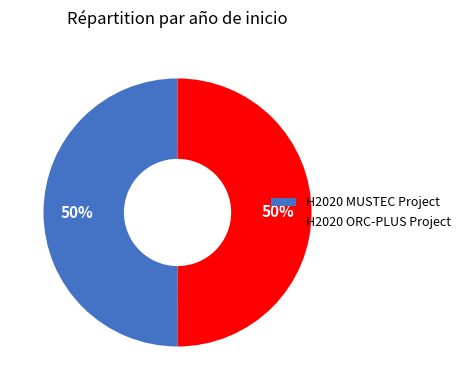

Is it true that H2020 MUSTEC Project is 50% of the pie?

True